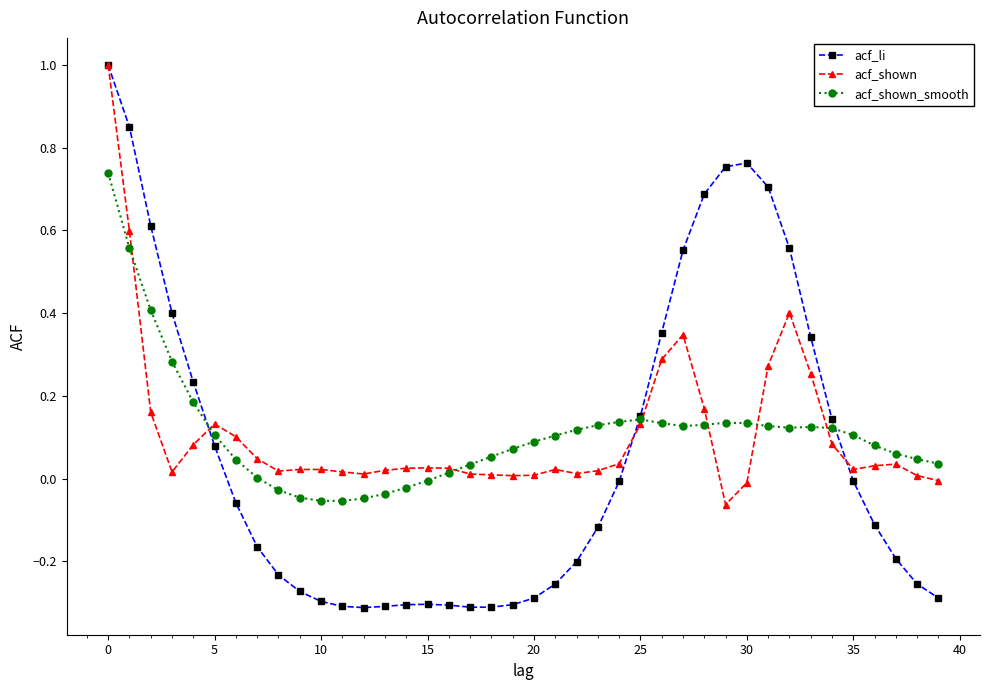

What is the difference between the maximum and minimum values in the acf_li series?

1.3